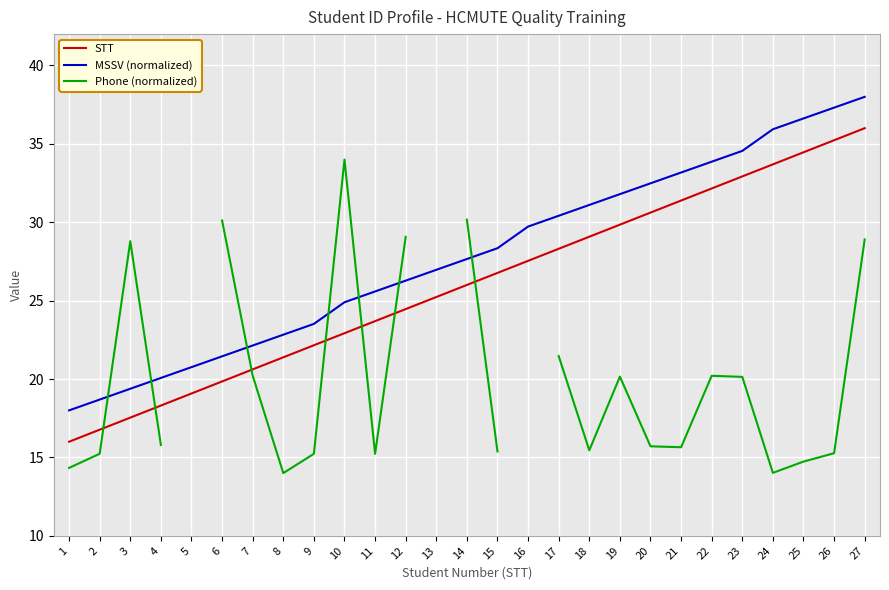

At how many categories does at least one series exceed 17?

27